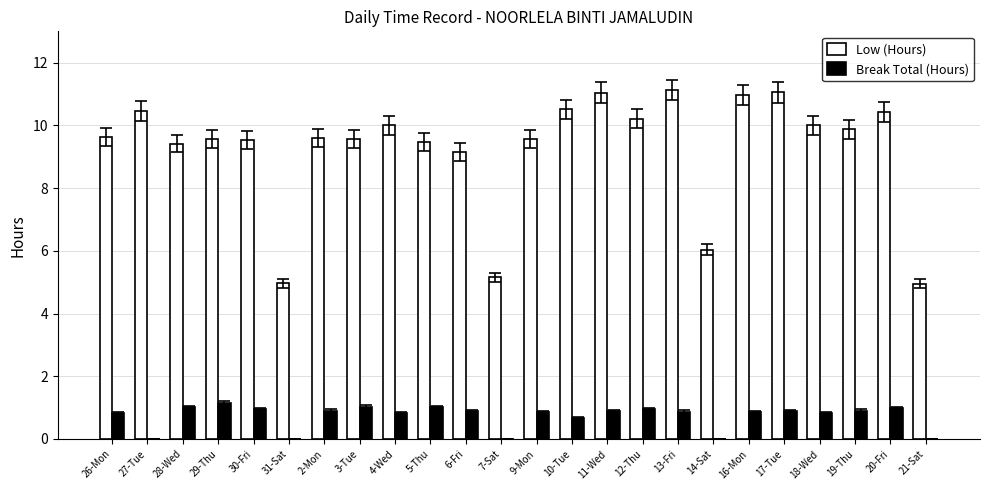

At which label is Low (Hours) closest to 8?

6-Fri